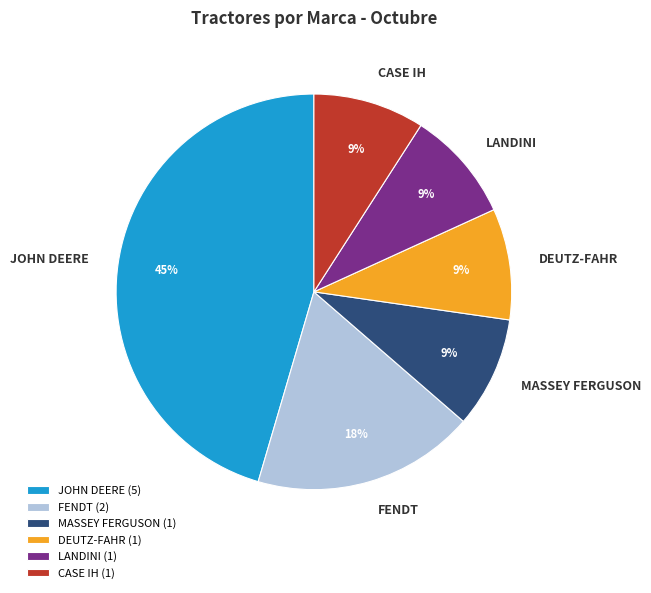

Is it true that DEUTZ-FAHR is 3% of the pie?

False